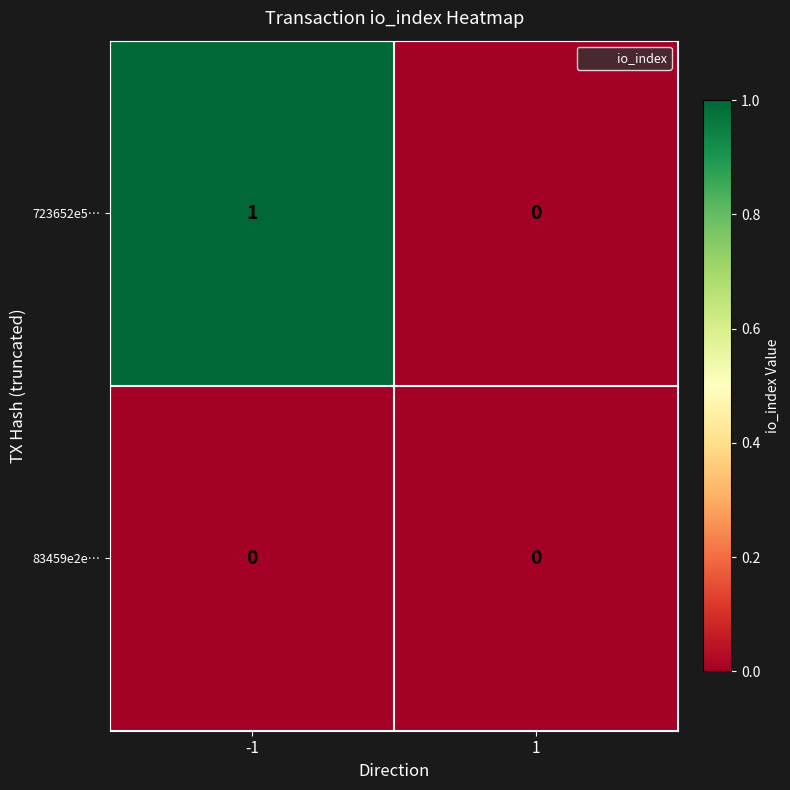

List the series in order of their peak value, highest first.

723652e5…, 83459e2e…